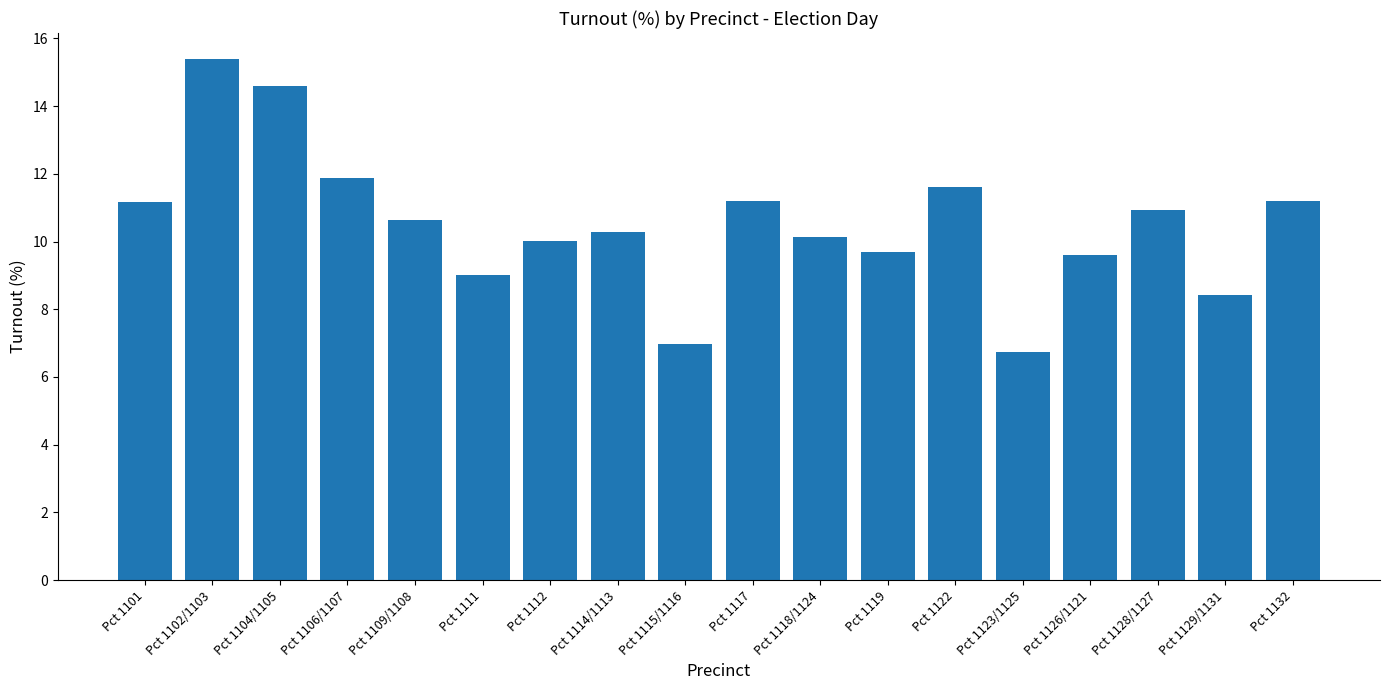

Which label corresponds to the largest value in the chart?

Pct 1102/1103